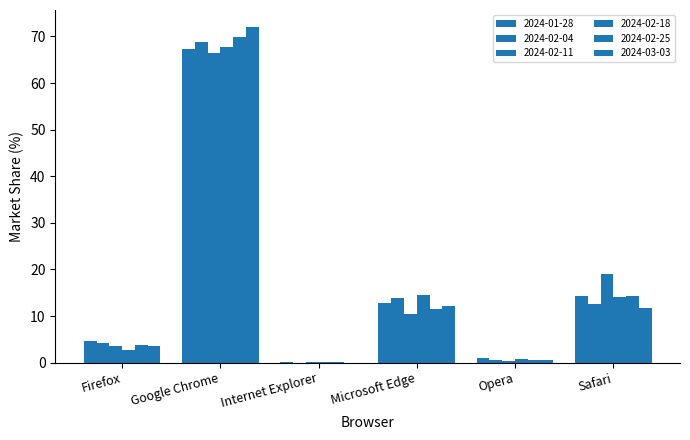

What position from the right is Microsoft Edge?

3